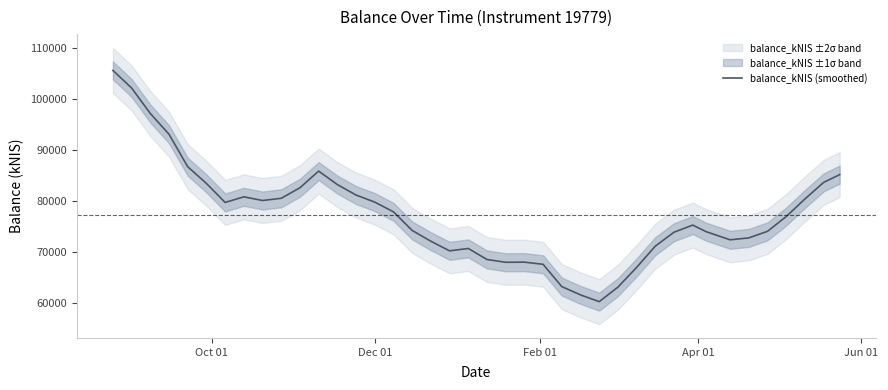

How many data points are above 76950?

20